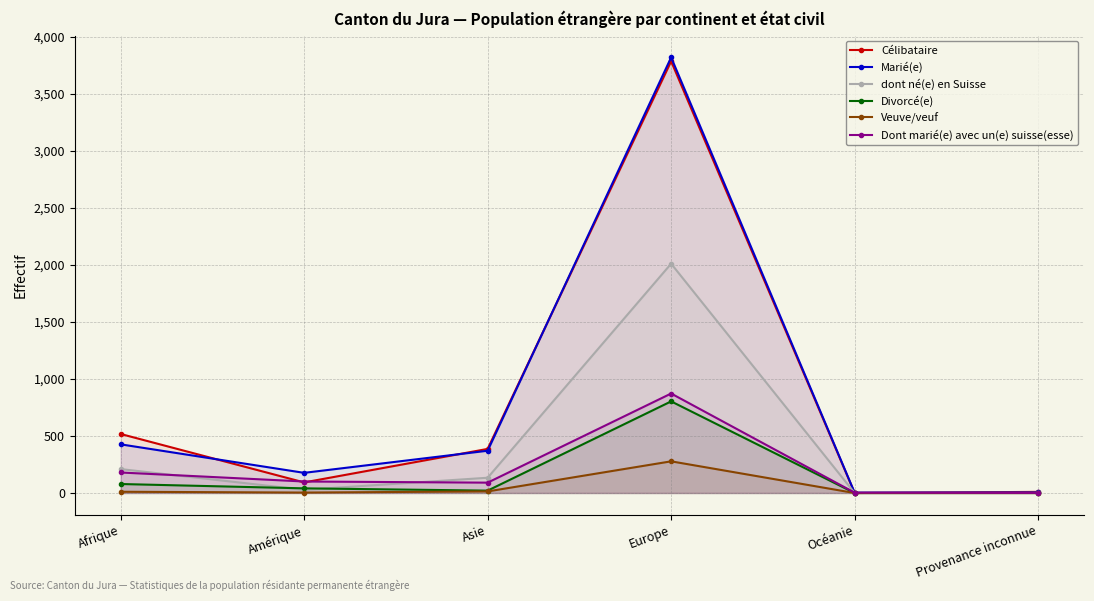

Reading right to left, list all the values displayed in this chart.

Célibataire: Provenance inconnue=10	Océanie=0	Europe=3788	Asie=387	Amérique=93	Afrique=518
Marié(e): Provenance inconnue=5	Océanie=3	Europe=3822	Asie=371	Amérique=177	Afrique=427
dont né(e) en Suisse: Provenance inconnue=1	Océanie=0	Europe=2012	Asie=134	Amérique=28	Afrique=210
Divorcé(e): Provenance inconnue=0	Océanie=0	Europe=804	Asie=21	Amérique=41	Afrique=79
Veuve/veuf: Provenance inconnue=0	Océanie=0	Europe=278	Asie=14	Amérique=4	Afrique=11
Dont marié(e) avec un(e) suisse(esse): Provenance inconnue=1	Océanie=3	Europe=873	Asie=91	Amérique=101	Afrique=180